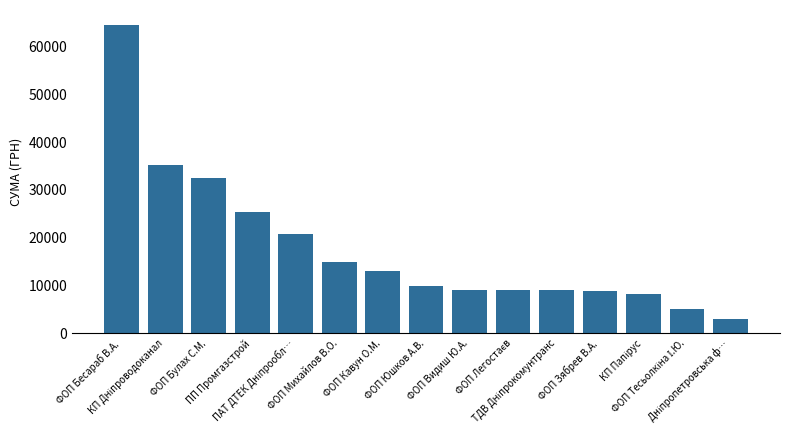

What position from the left is ФОП Бесараб В.А.?

1